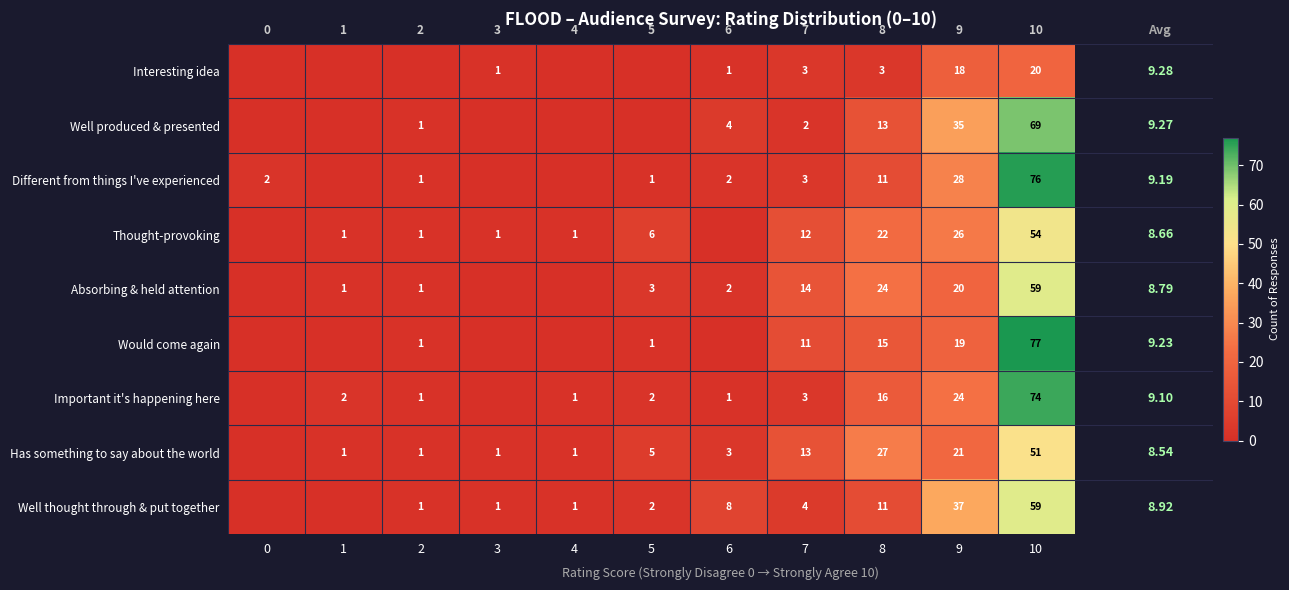

How many categories are shown in the chart?

11